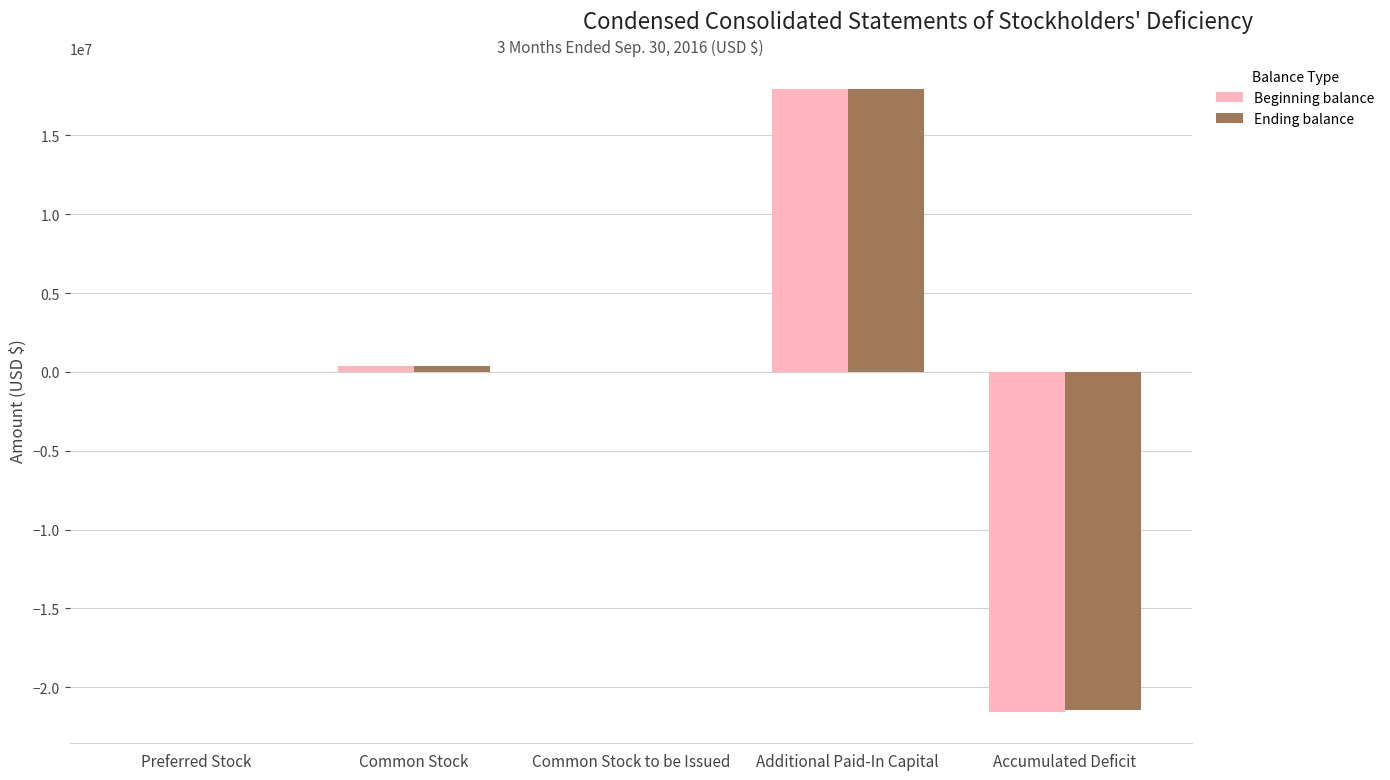

How many groups of bars are there?

5